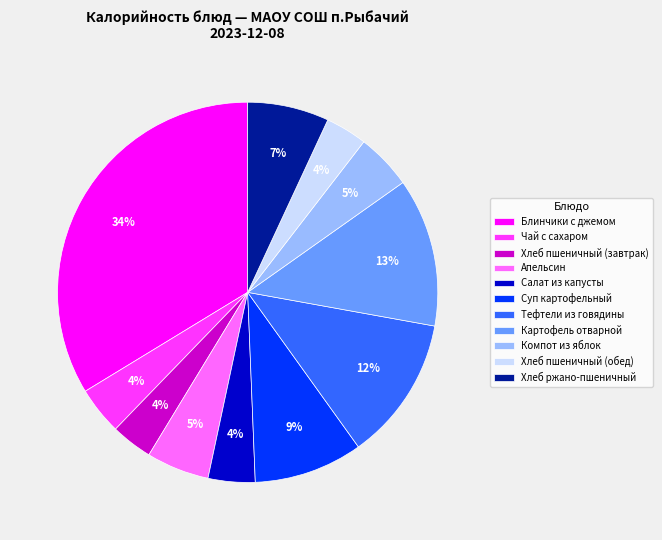

Count the number of slices in the pie.

11